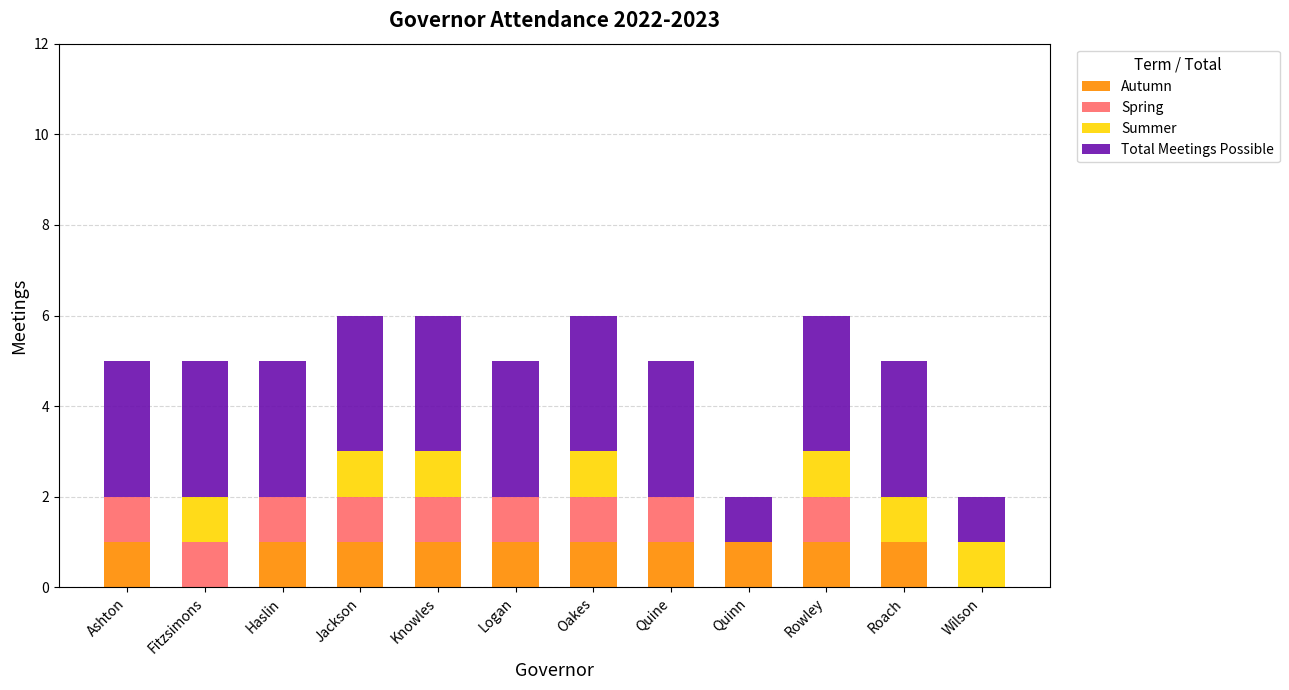

What are all the series names shown in the legend?

Autumn, Spring, Summer, Total Meetings Possible